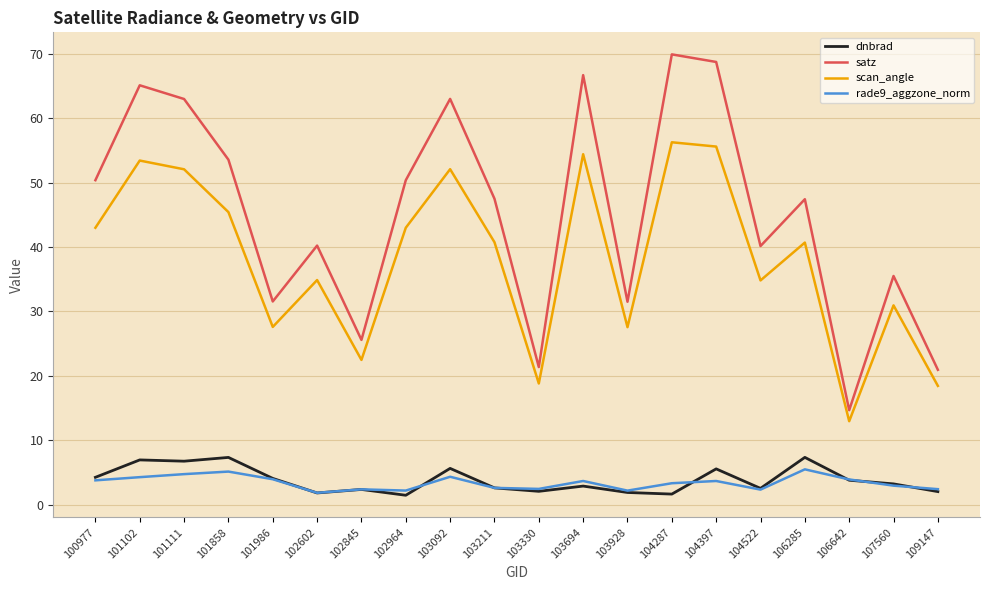

True or false: satz has a value of 63.0 at 101111.

True